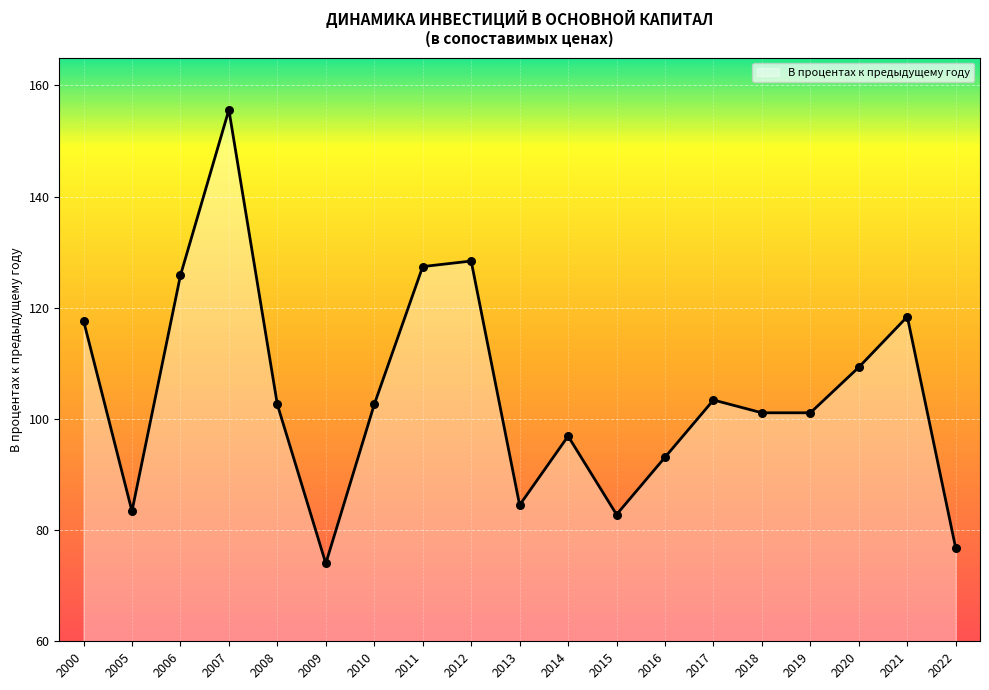

Approximately how many times larger is the value at 2014 compared to 2020?

0.9